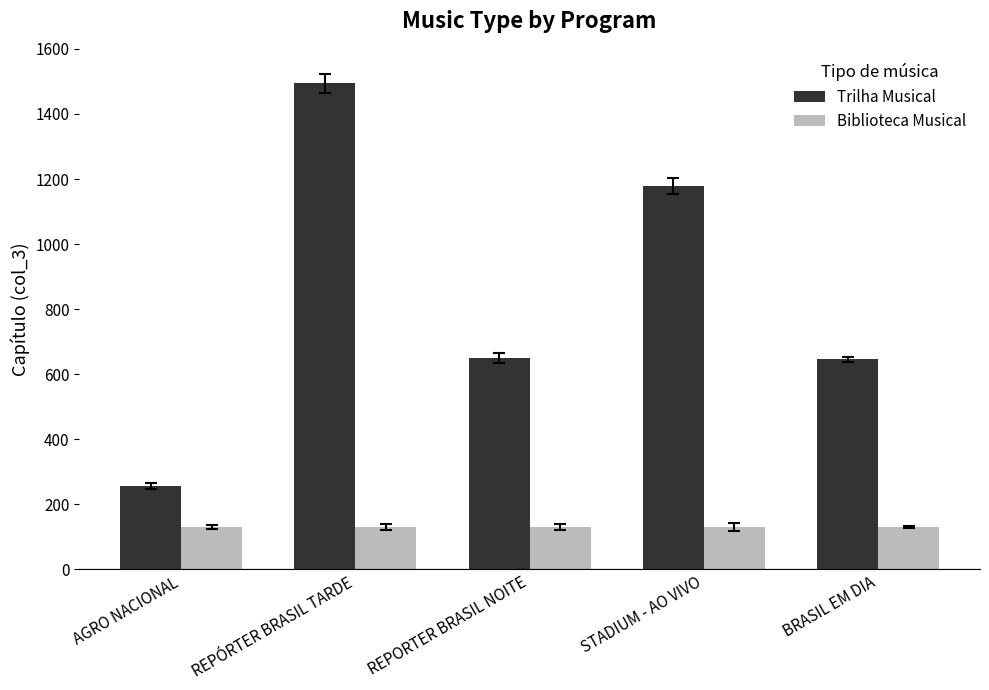

The value of Biblioteca Musical at STADIUM - AO VIVO is 228. True or false?

False